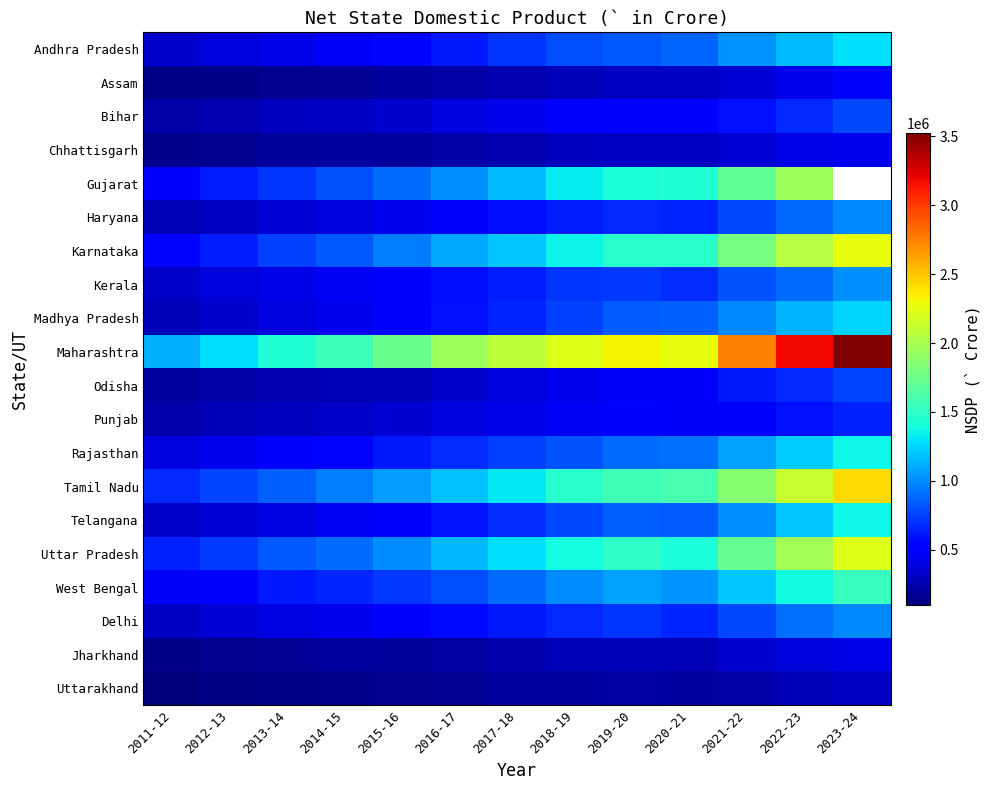

At which label does Rajasthan reach its peak?

2023-24